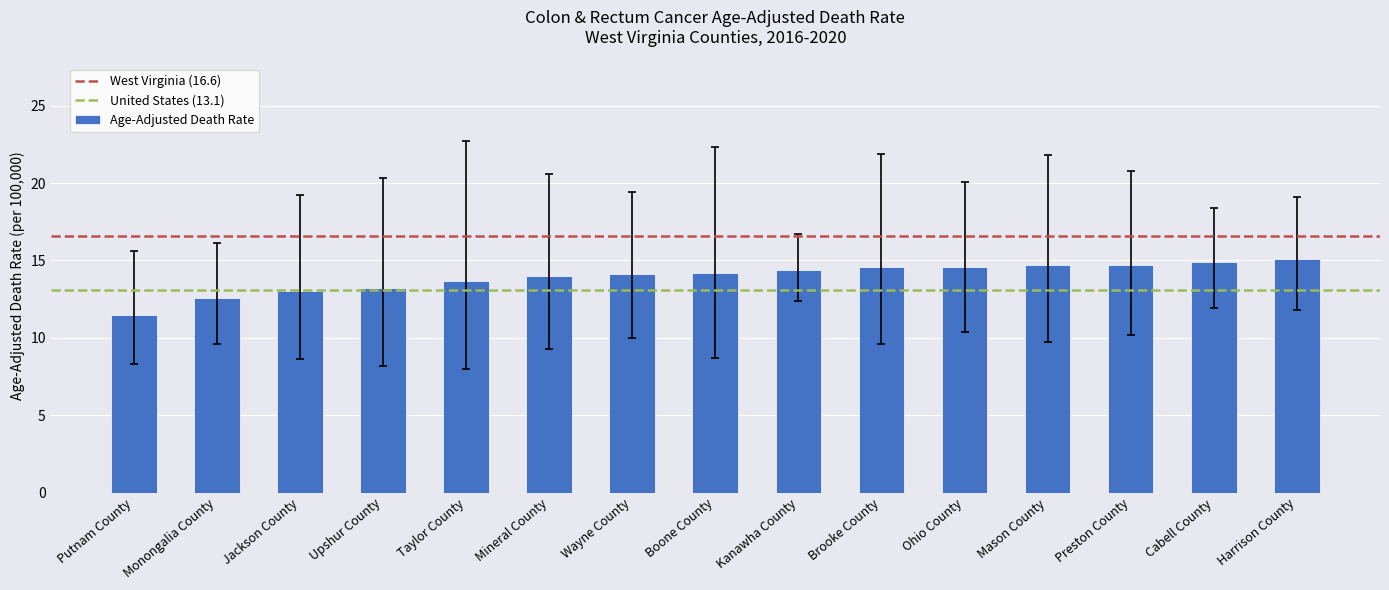

What value does the data have at Kanawha County?

14.4